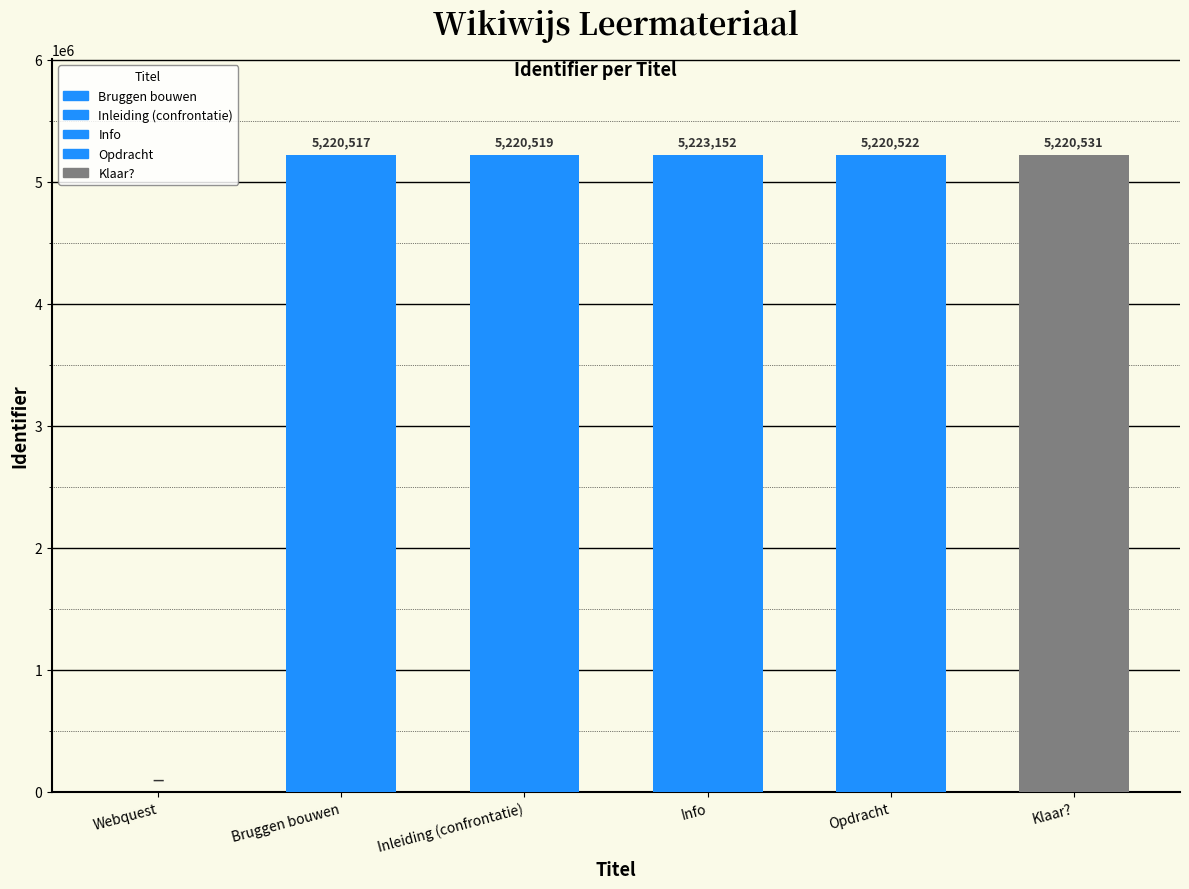

What value does the data have at Inleiding (confrontatie), to the nearest 100?

5220500